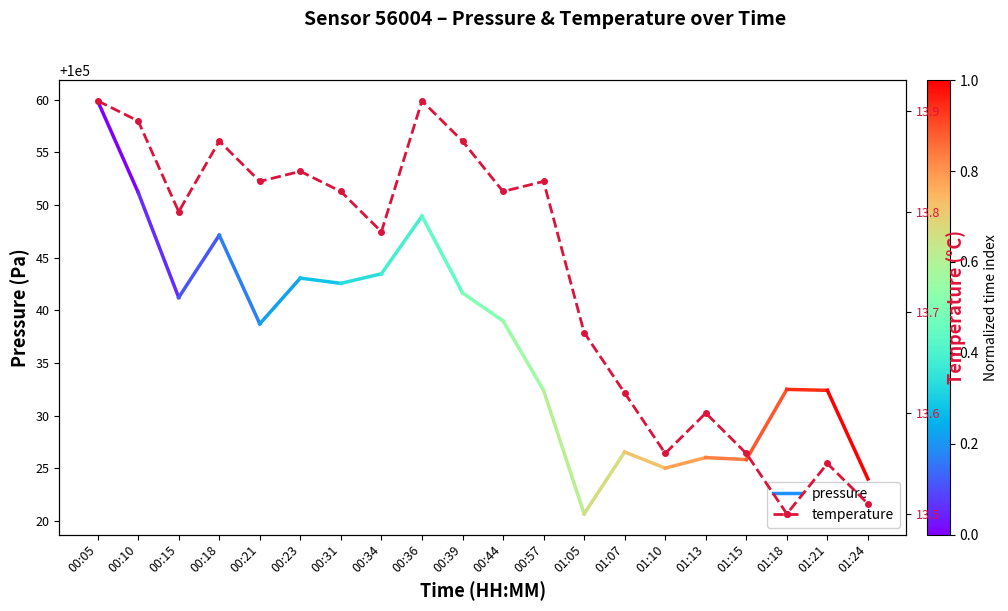

At which category does the chart reach its peak across all series?

00:05